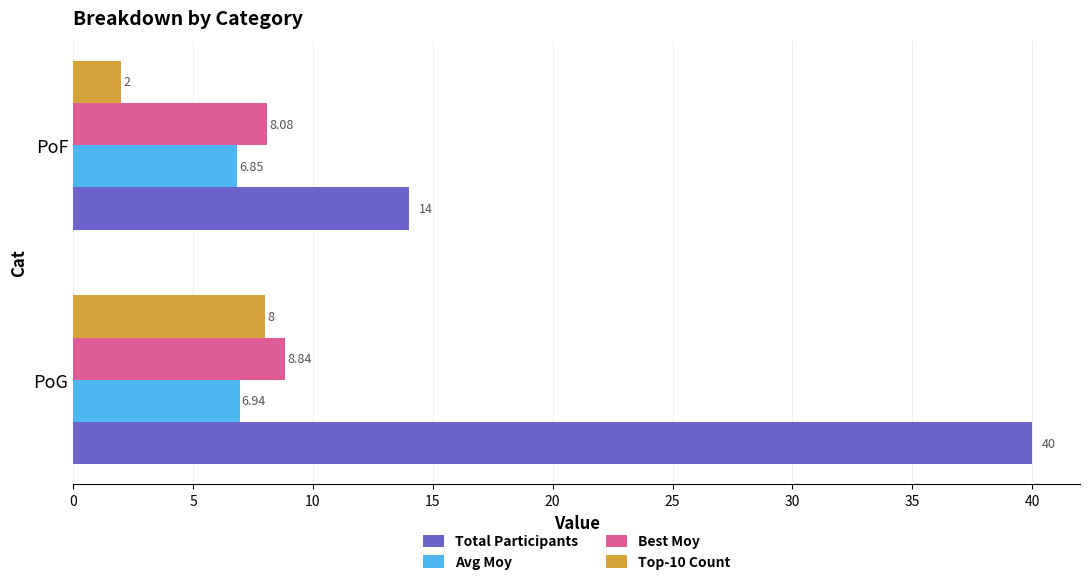

Count the number of data series in this chart.

4